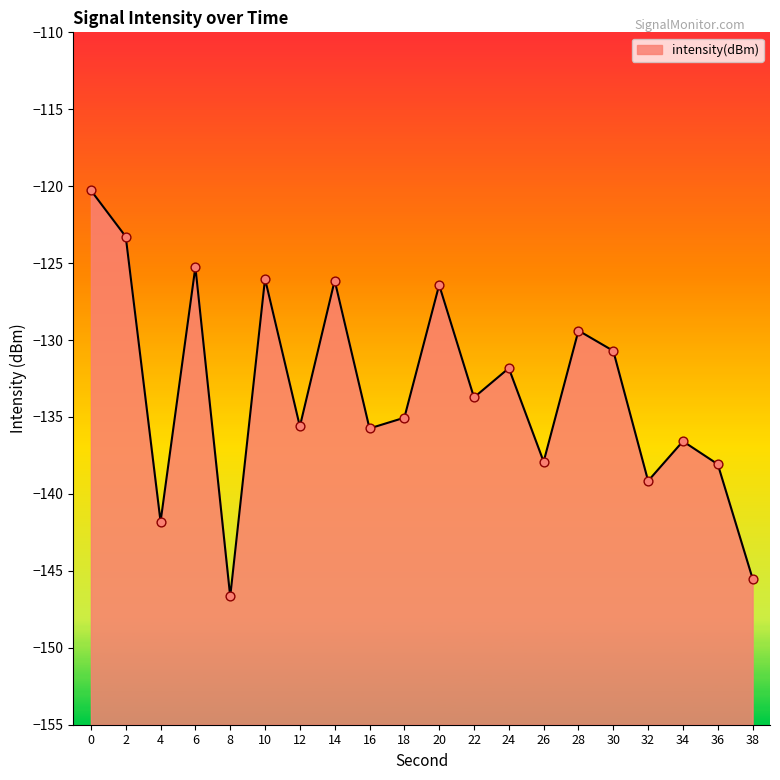

What is the change in value from 4 to 26?

+3.9